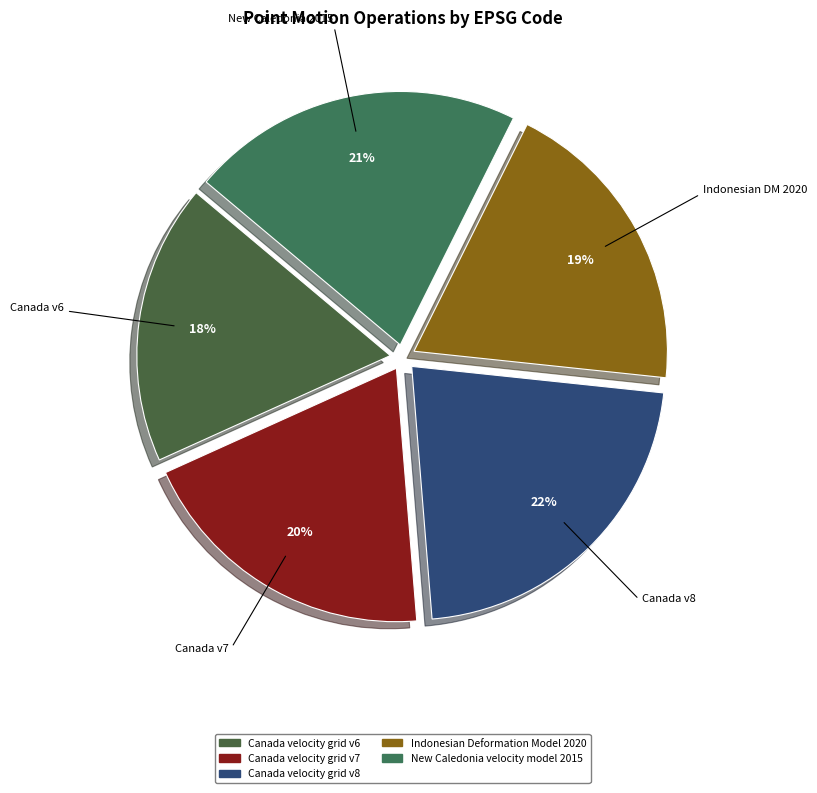

What percentage is the Canada velocity grid v8 slice, to the nearest percent?

22%